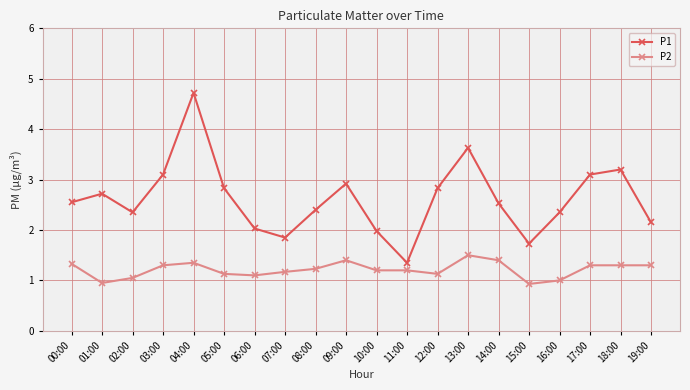

How many lines are shown in the chart?

2